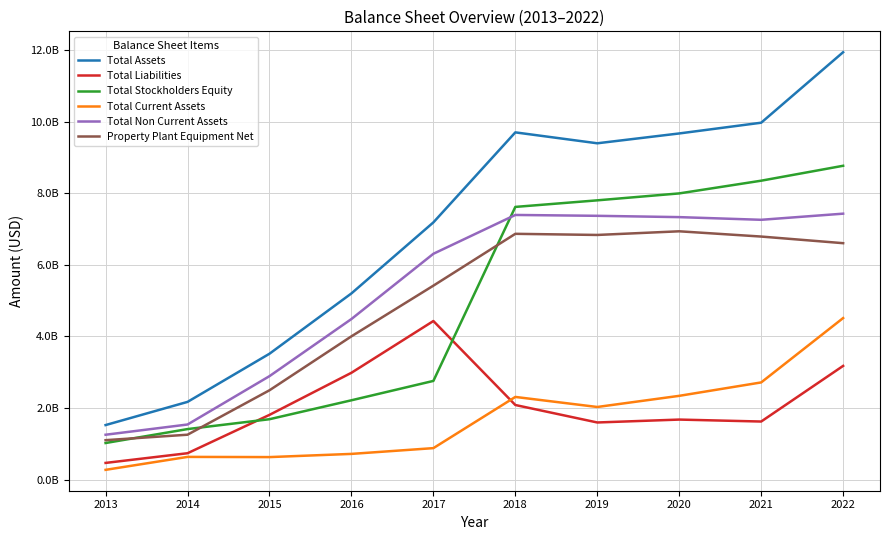

True or false: Total Non Current Assets and Total Current Assets intersect in this chart.

False